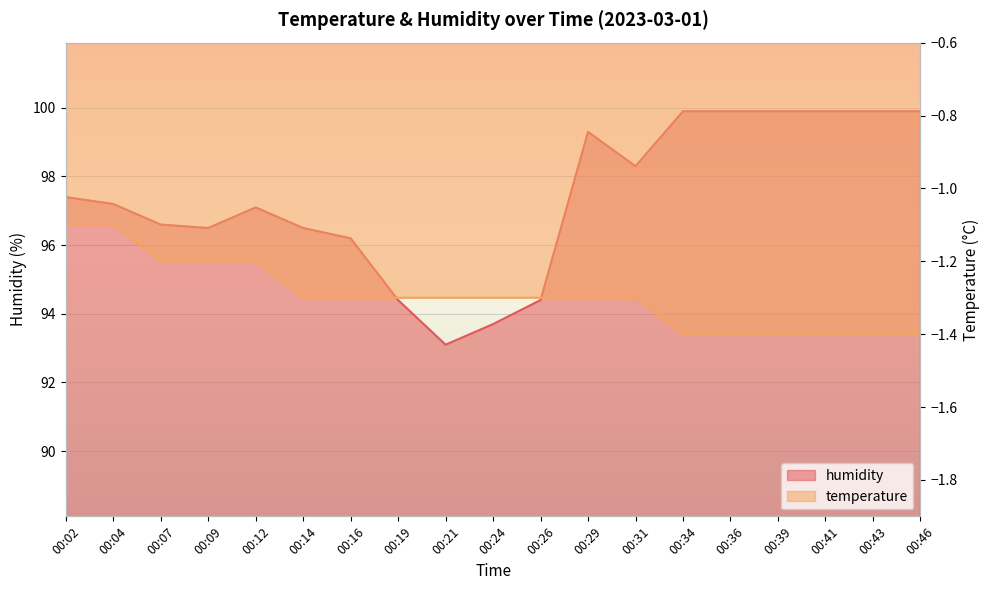

What is the difference between the highest and lowest values at 00:36?

101.3